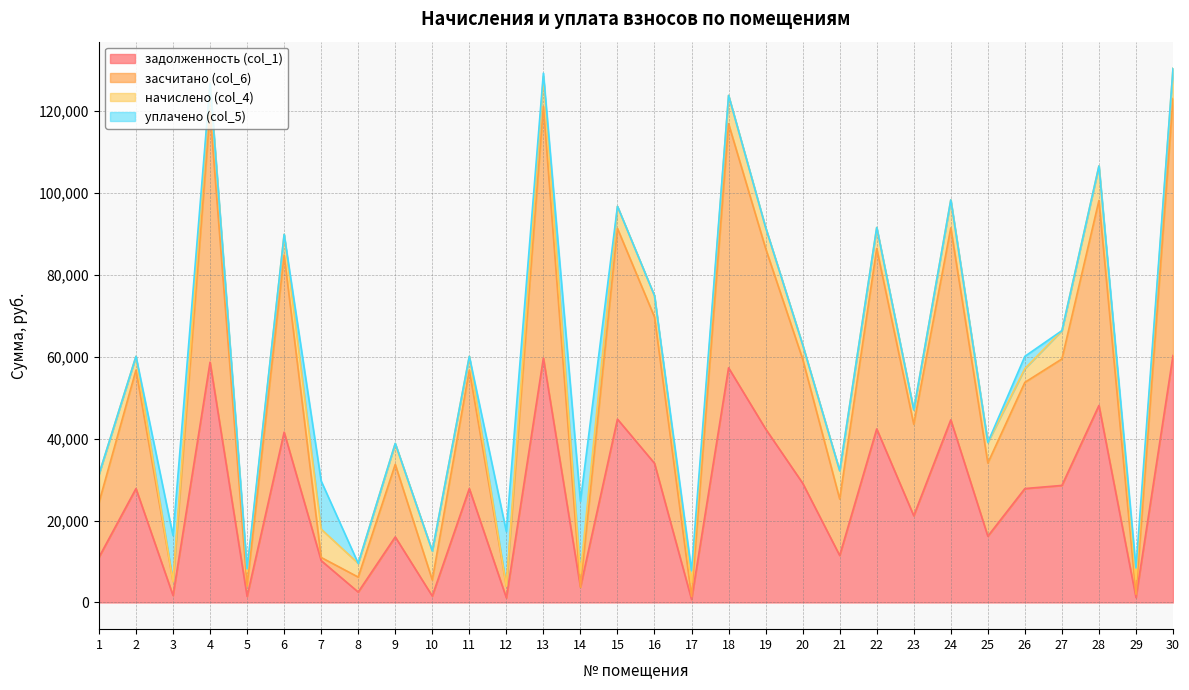

What is the minimum value for засчитано (col_6)?

1491.2